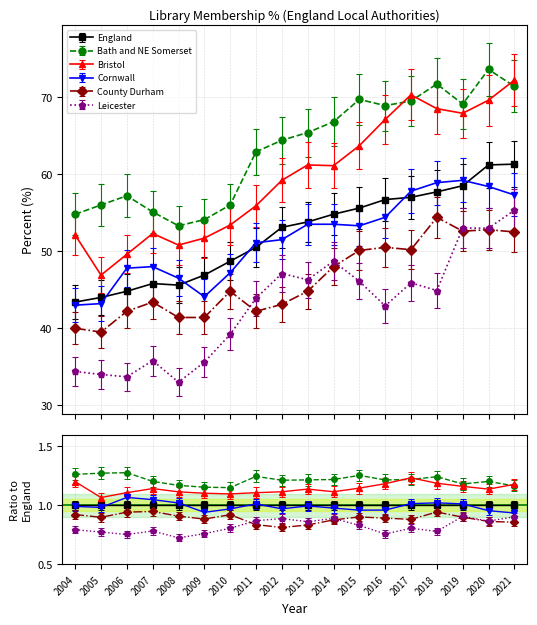

At how many categories does at least one series exceed 37?

18